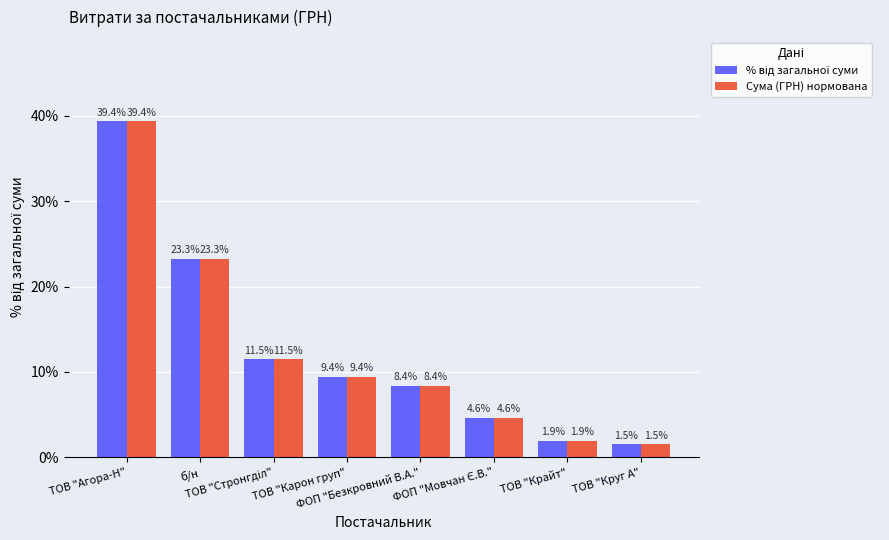

What is the smallest value displayed?

1.5